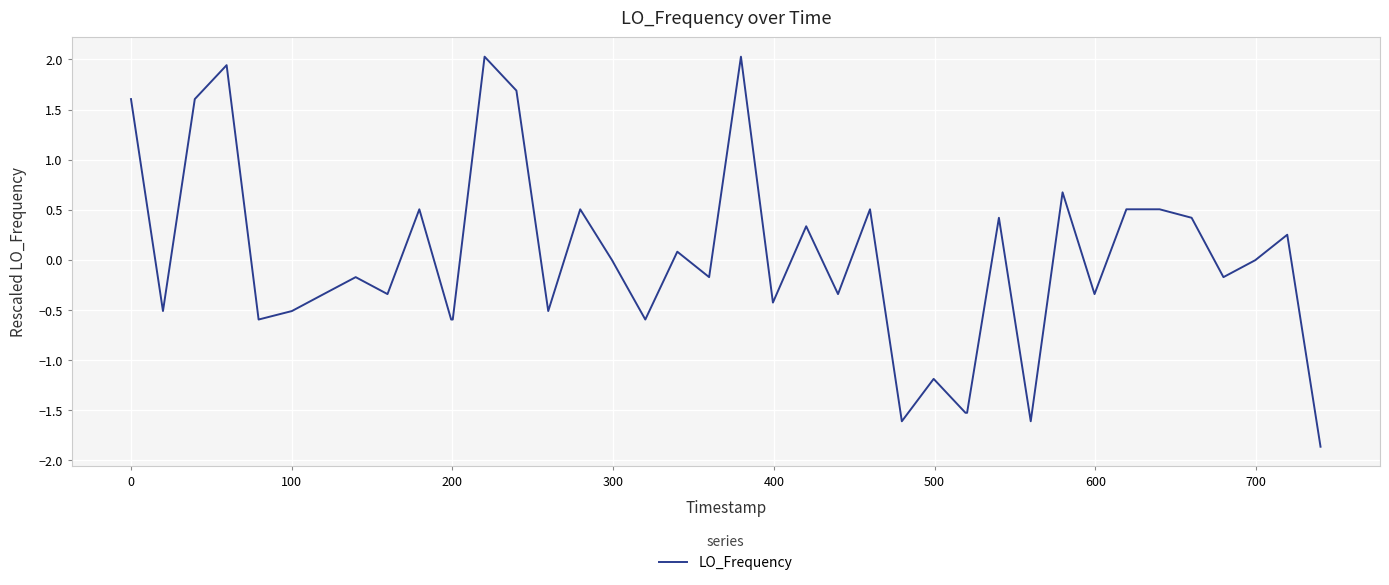

What is the minimum value shown in the chart?

-1.9